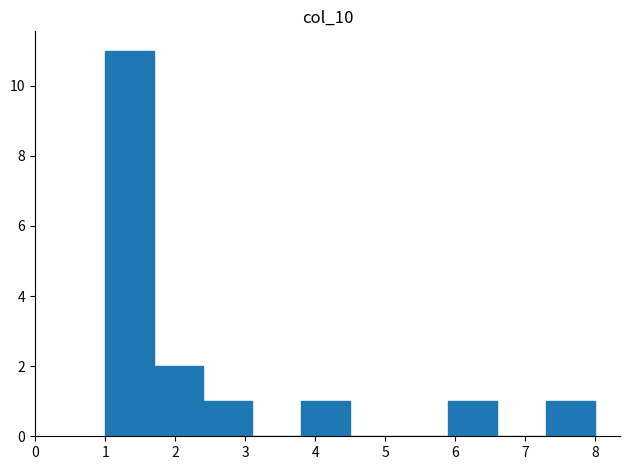

What is the height of the bar covering 1.0 to 1.7 on the x-axis? The values are not printed on the chart, so give them approximately, as read against the axis.

11